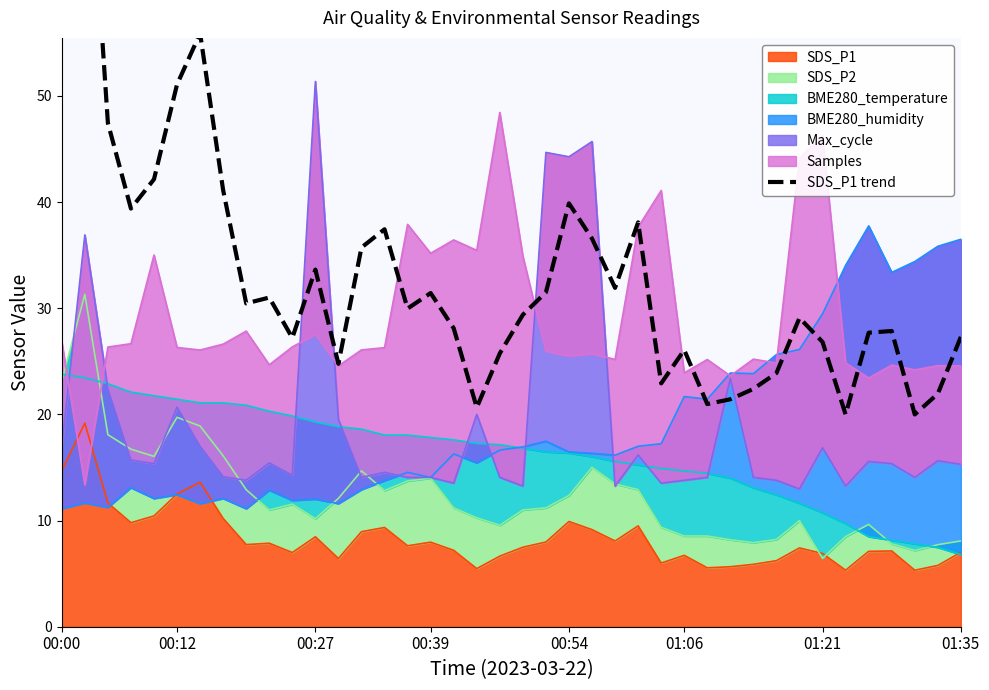

What is the lowest value of the SDS_P1 series?

5.3